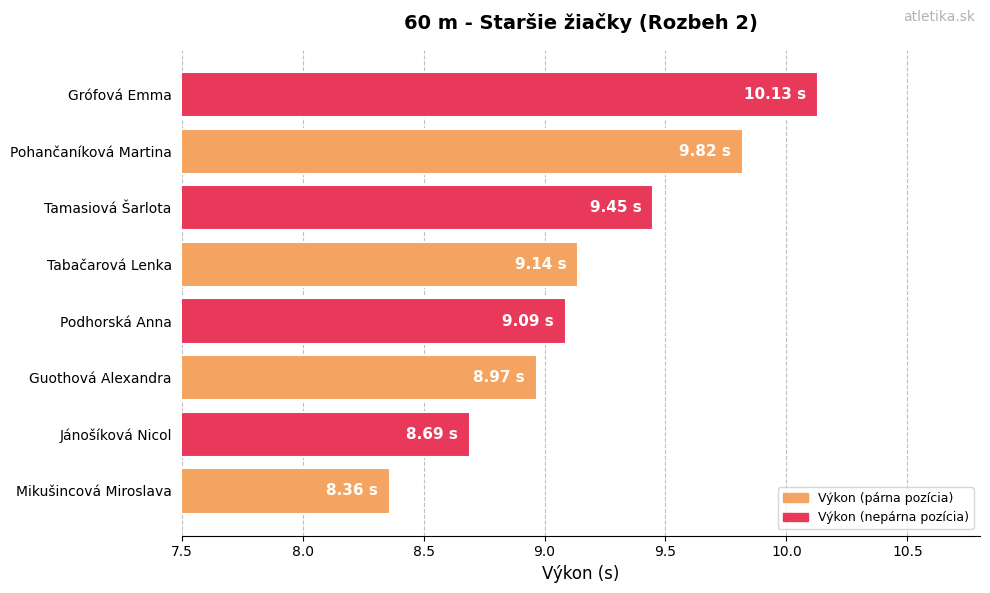

What is the sum of all values?

73.7